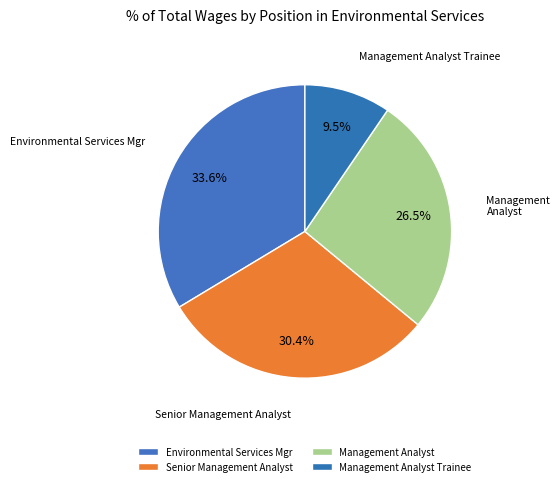

Is there a majority slice in this chart?

No